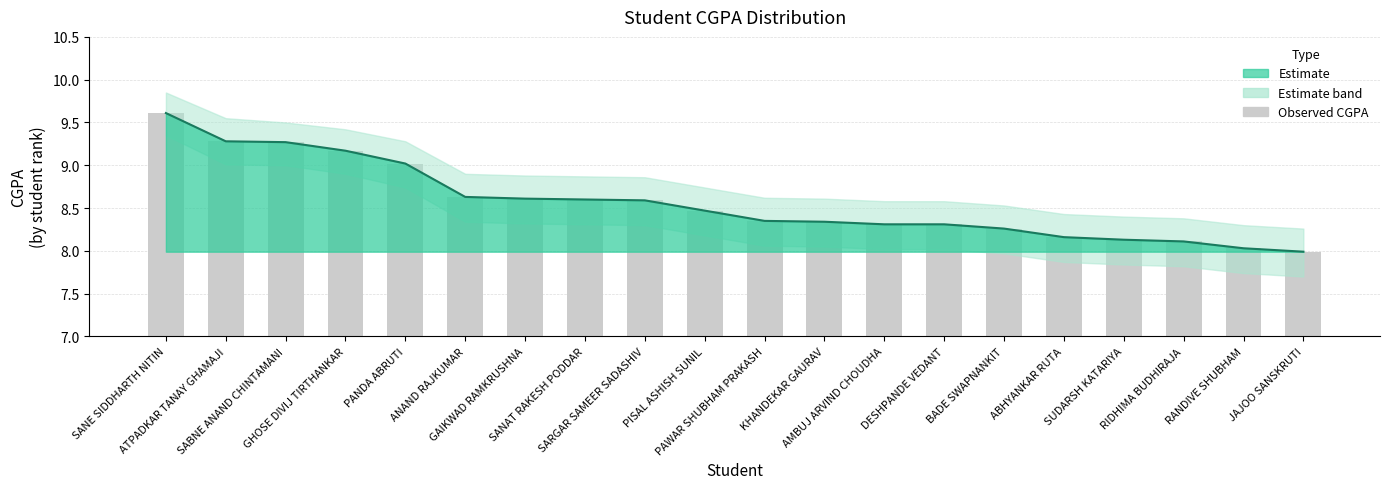

Does the chart contain any negative values?

No